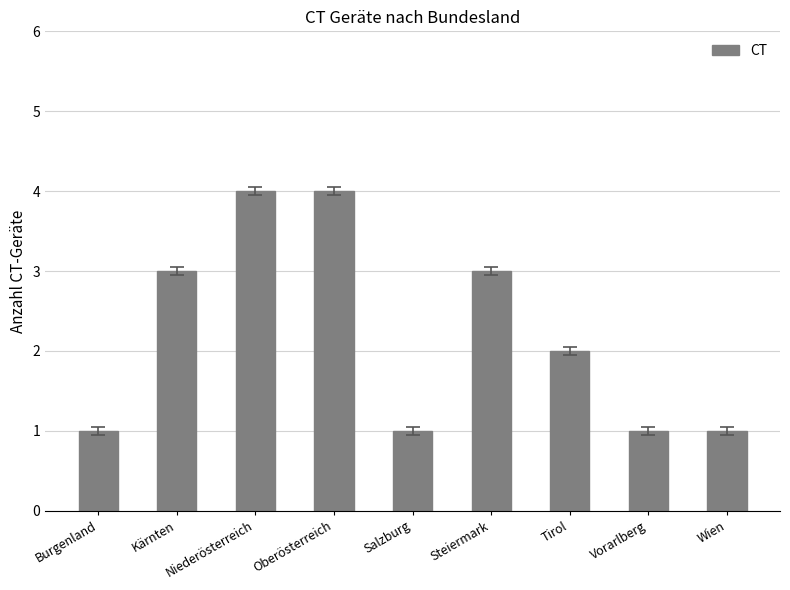

Are the bars grouped side by side (vs. stacked)?

No